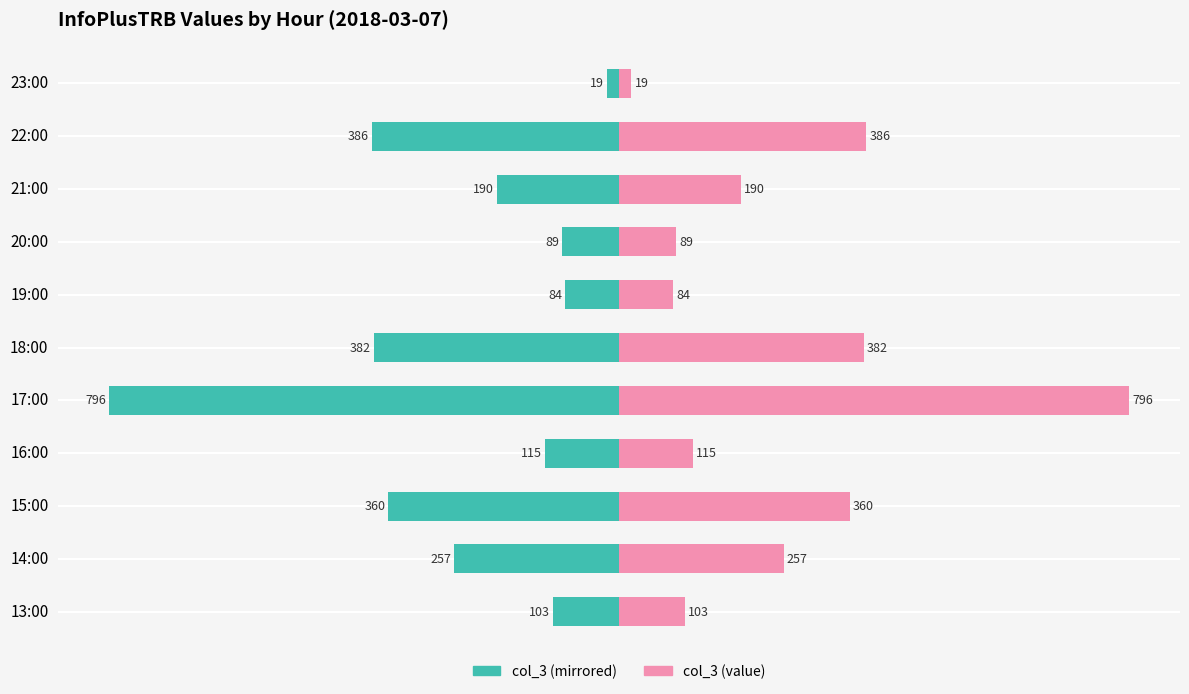

At how many categories does at least one series exceed -137?

11